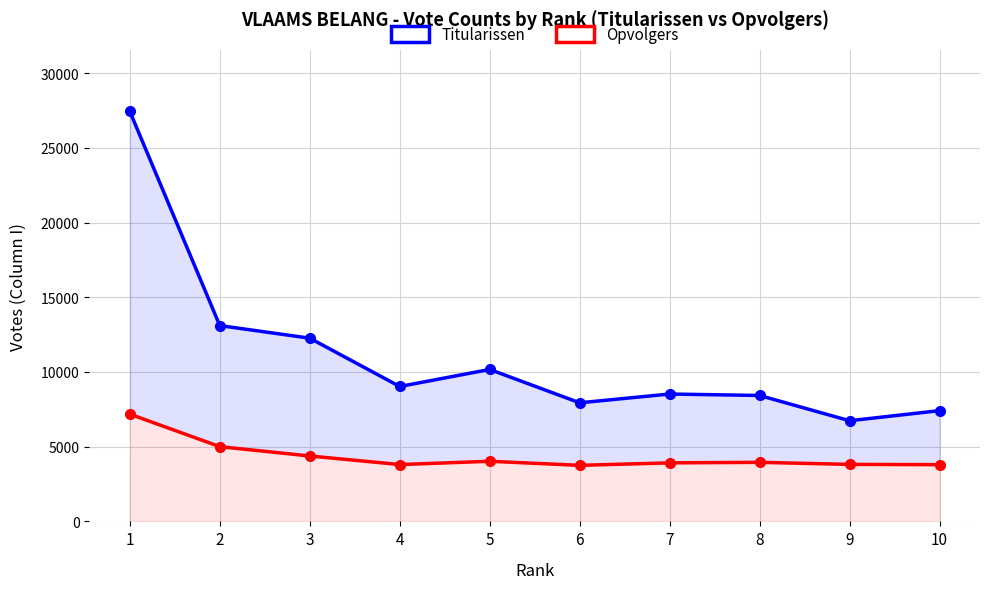

How many values in the Opvolgers series are below 3952?

5